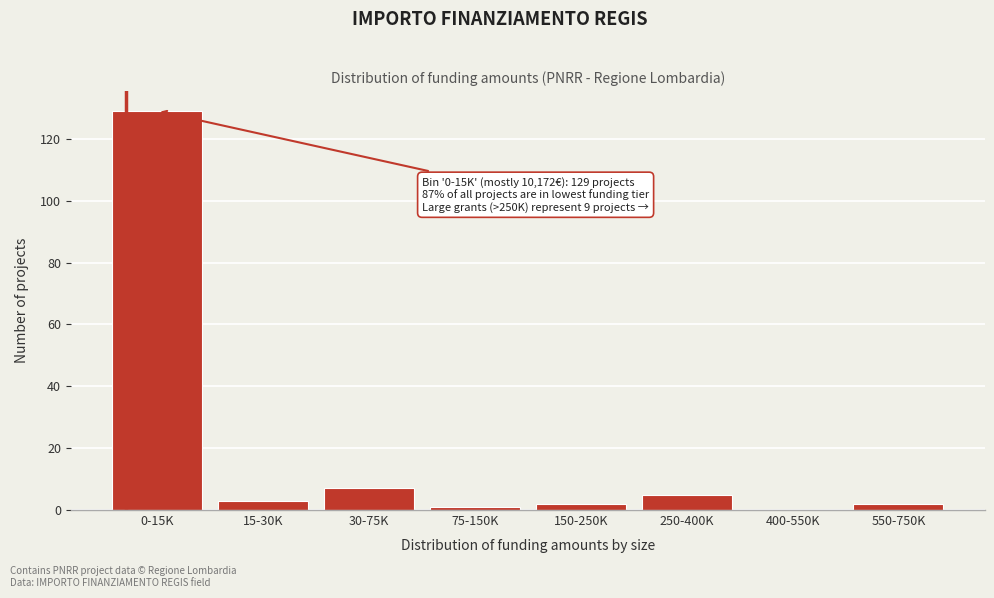

Reading left to right, transcribe all the data shown in this chart.

0-15K=129	15-30K=3	30-75K=7	75-150K=1	150-250K=2	250-400K=5	400-550K=0	550-750K=2